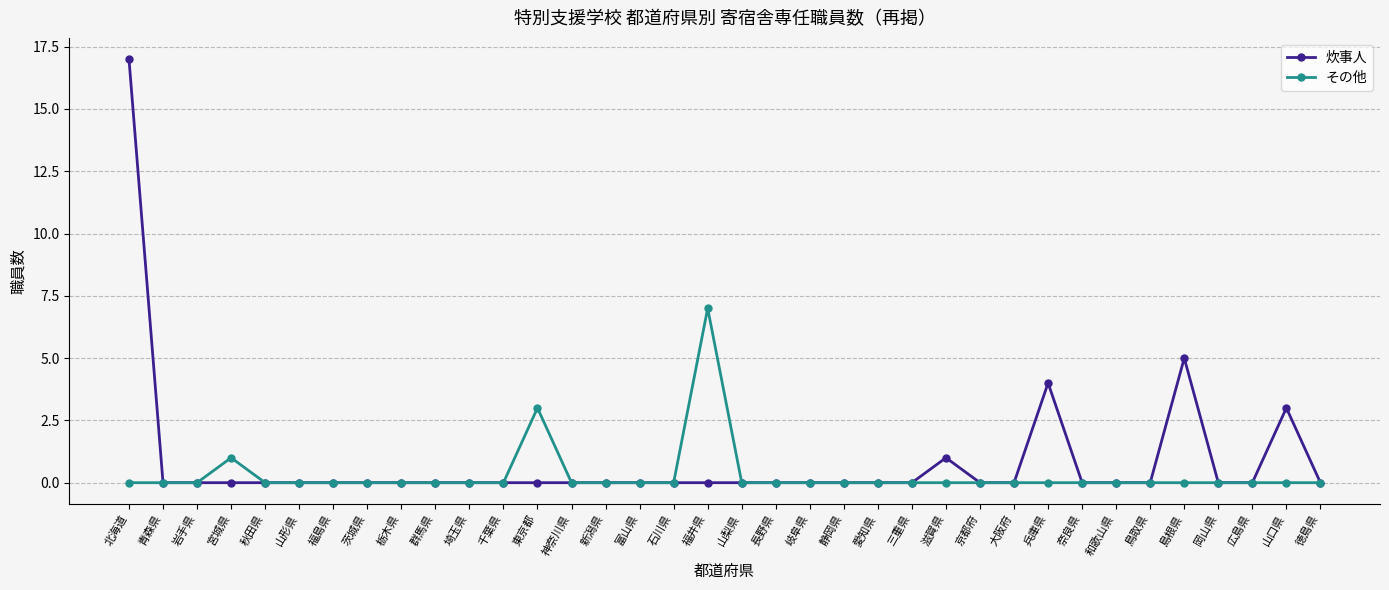

What is the label of the 9th point from the right?

兵庫県